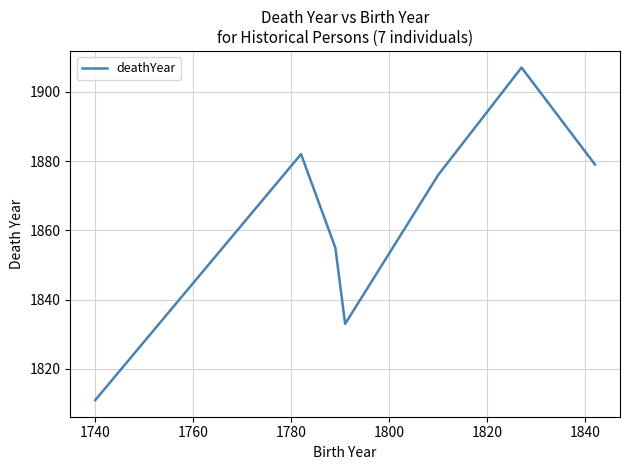

What is the average value?

1863